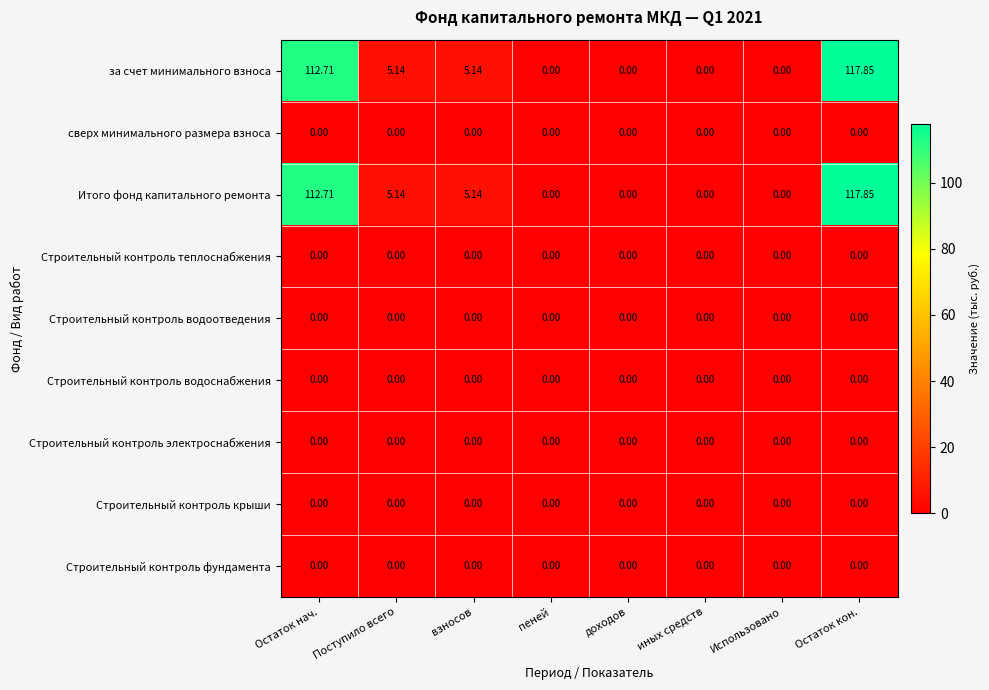

At which category is the sum across all series the highest?

Остаток кон.